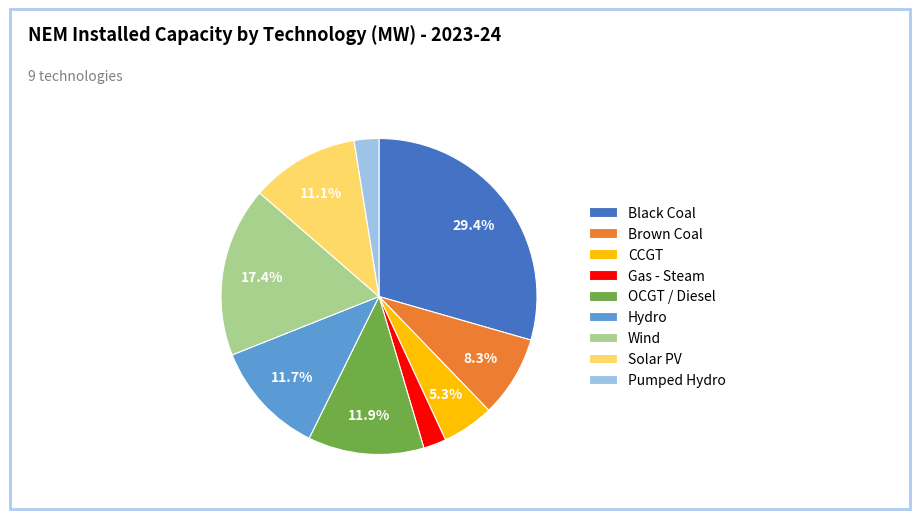

How many segments does this pie chart have?

9